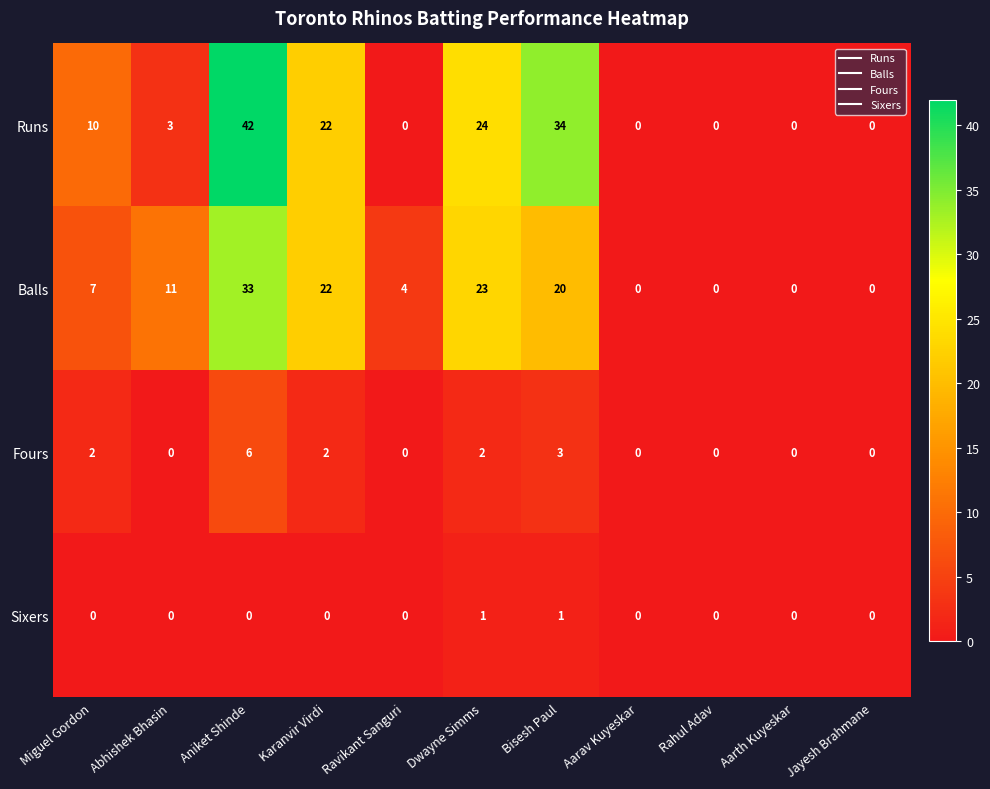

The Fours series shows 0 at Ravikant Sanguri. True or false?

True